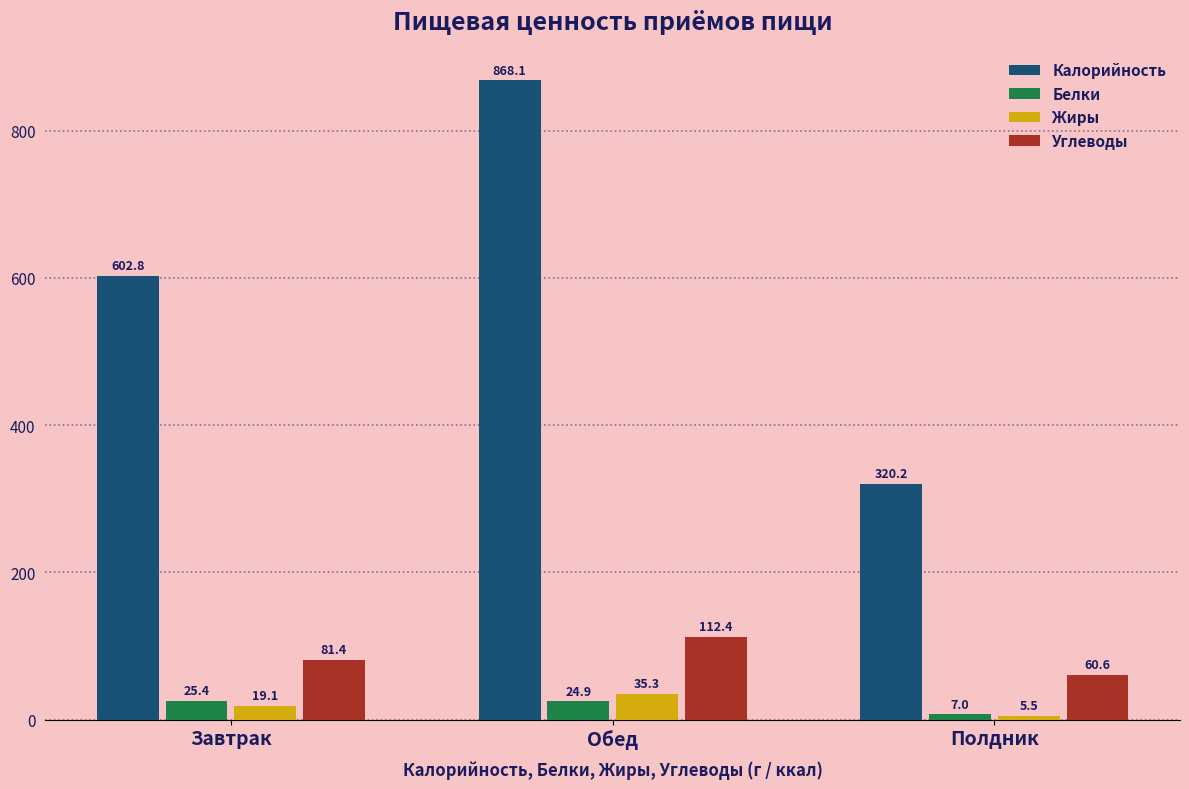

What are all the series names shown in the legend?

Калорийность, Белки, Жиры, Углеводы